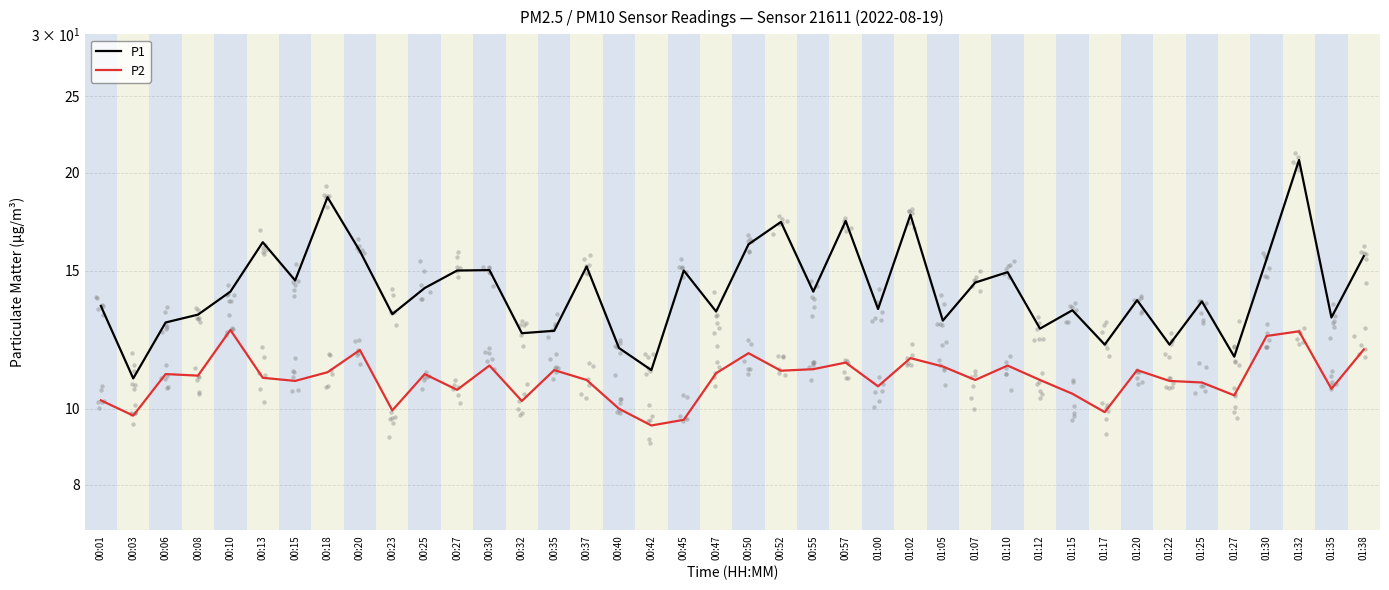

Which series has the widest spread of Y values?

P1